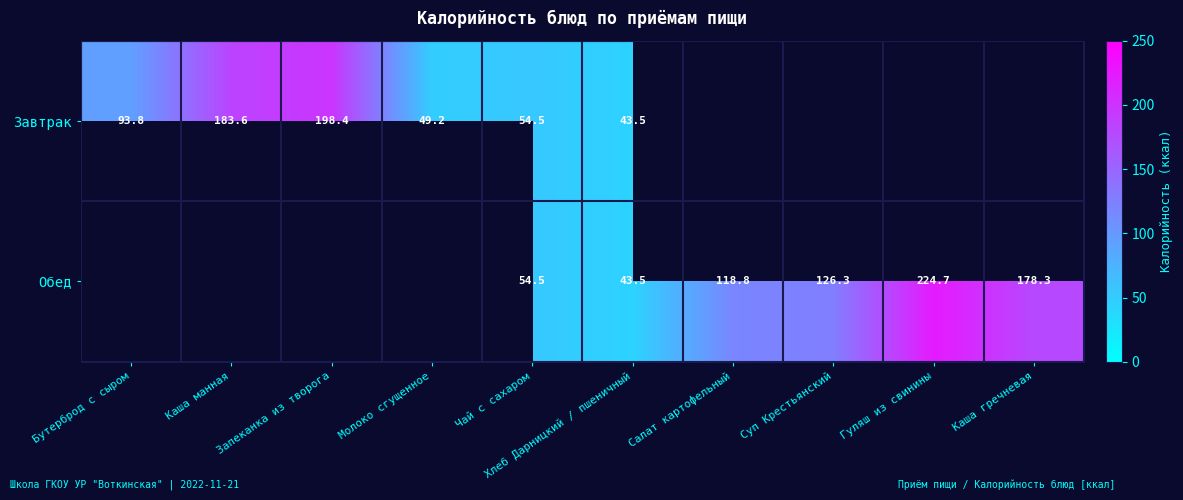

Is it true that Обед equals 224.7 at Гуляш из свинины?

True